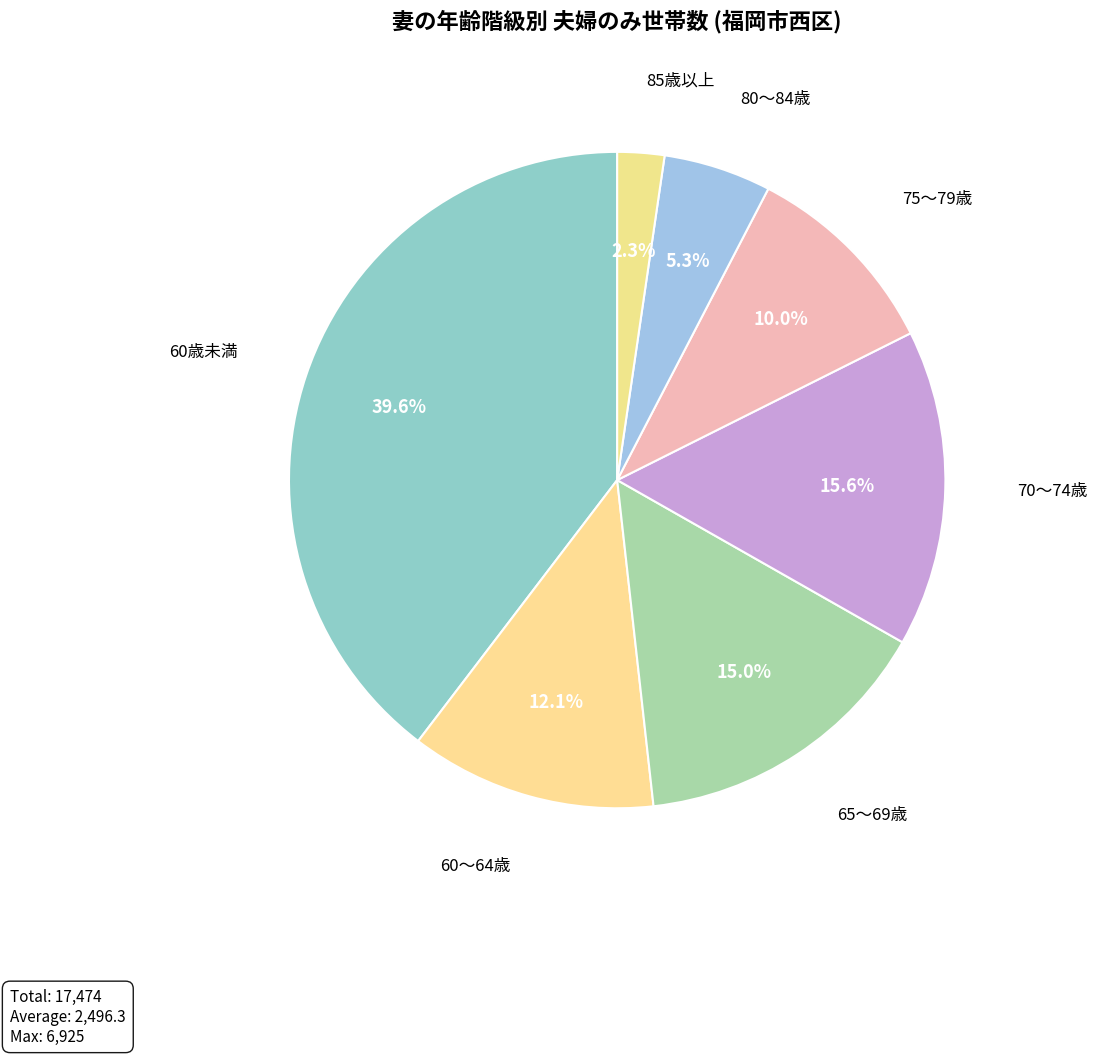

Is it true that 65～69歳 is 15% of the pie?

True